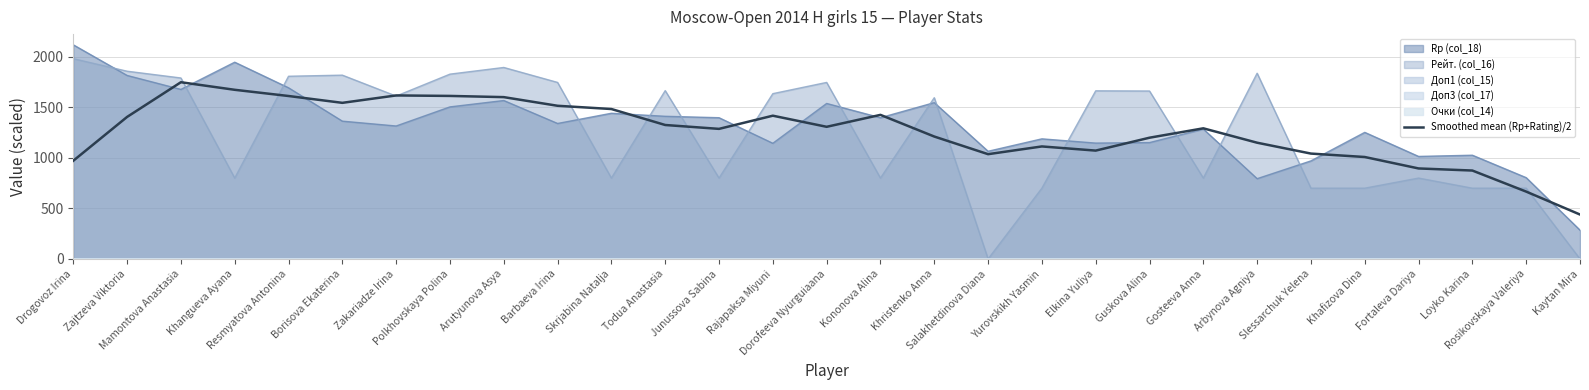

Does the chart have visible grid lines?

Yes